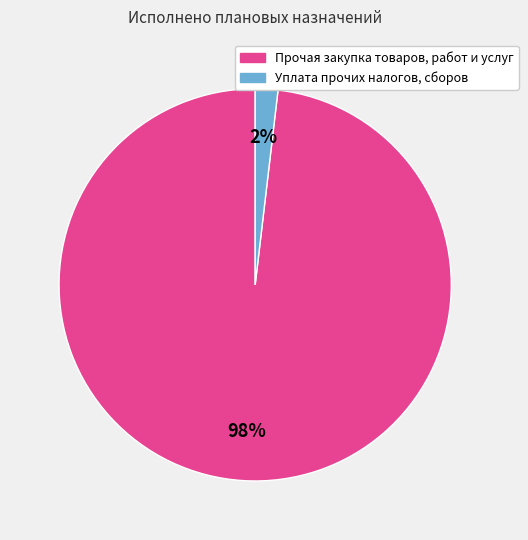

To the nearest percent, what is the average slice percentage?

50%